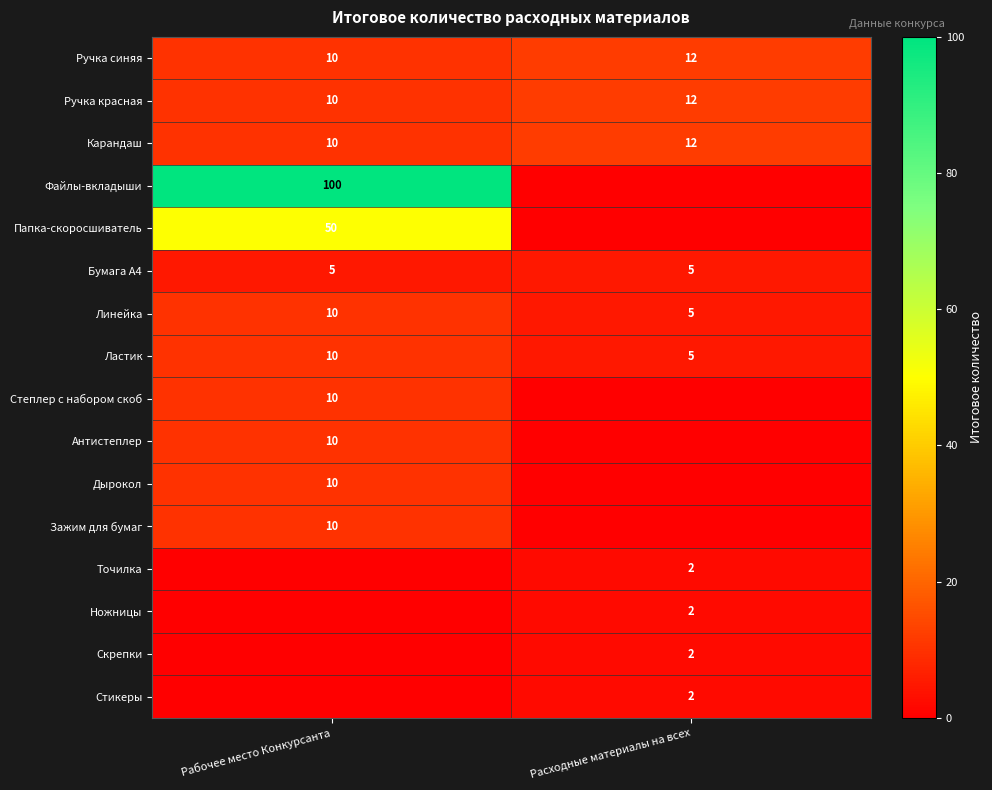

Rank the series at Рабочее место Конкурсанта from highest to lowest value.

Файлы-вкладыши, Папка-скоросшиватель, Ручка синяя, Ручка красная, Карандаш, Линейка, Ластик, Степлер с набором скоб, Антистеплер, Дырокол, Зажим для бумаг, Бумага А4, Точилка, Ножницы, Скрепки, Стикеры